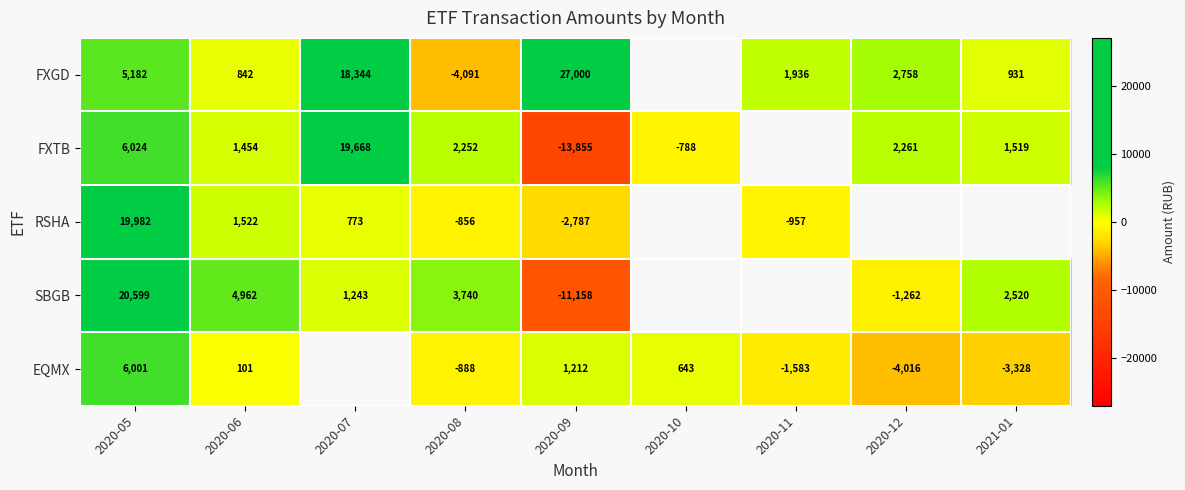

What is the difference between the highest and lowest values at 2020-11?

3519.4